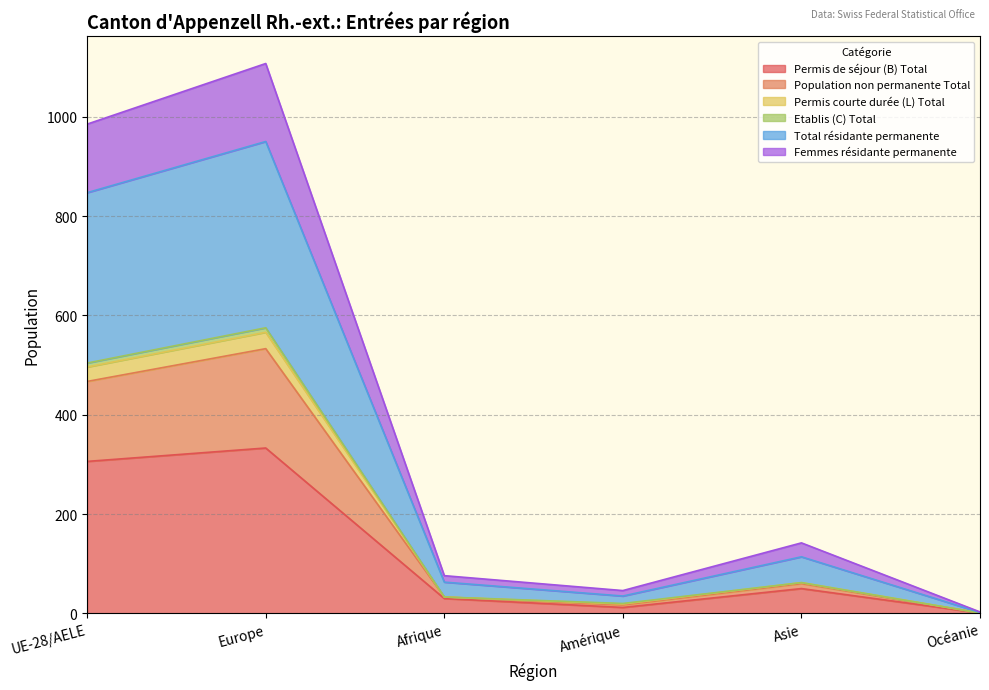

Which category has the highest value in the Permis de séjour (B) Total series?

Europe